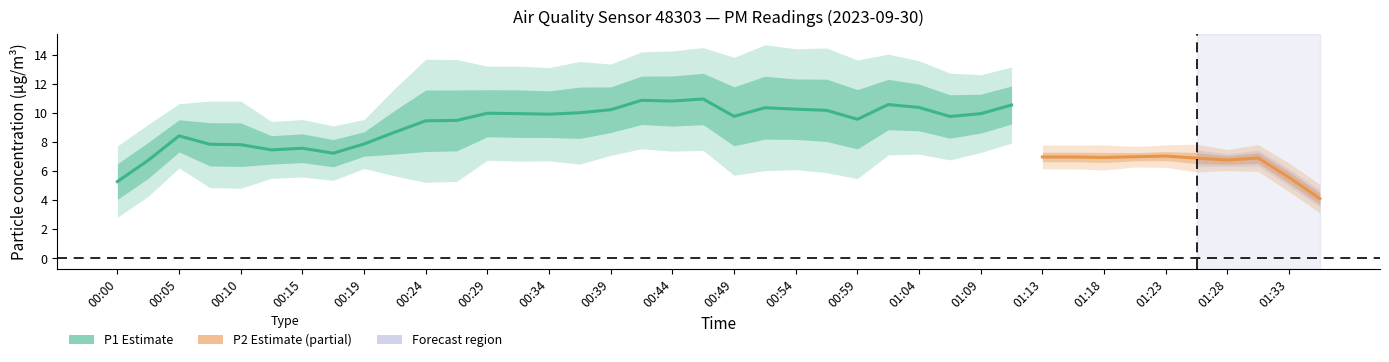

What is the label of the 22nd point from the left?

00:51